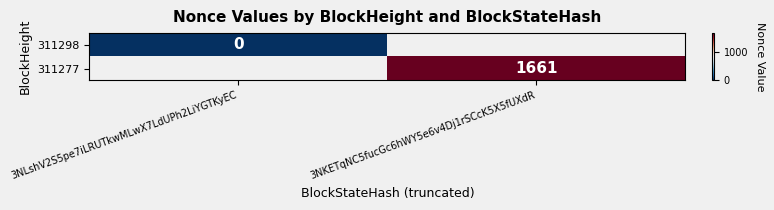

The value of 311277 at 3NKETqNC5fucGc6hWY5e6v4Dj1rSCcK5X5fUXdR is 2756. True or false?

False